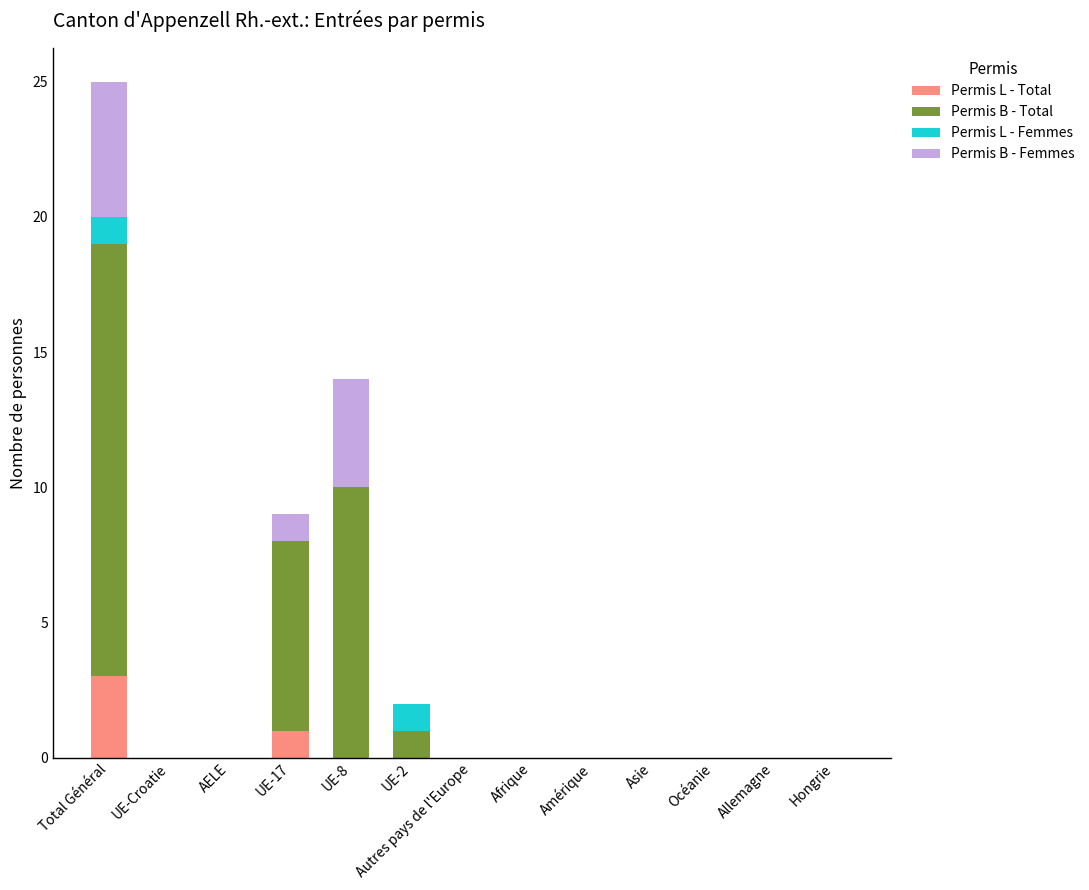

The value of Permis L - Total at Allemagne is 0. True or false?

True